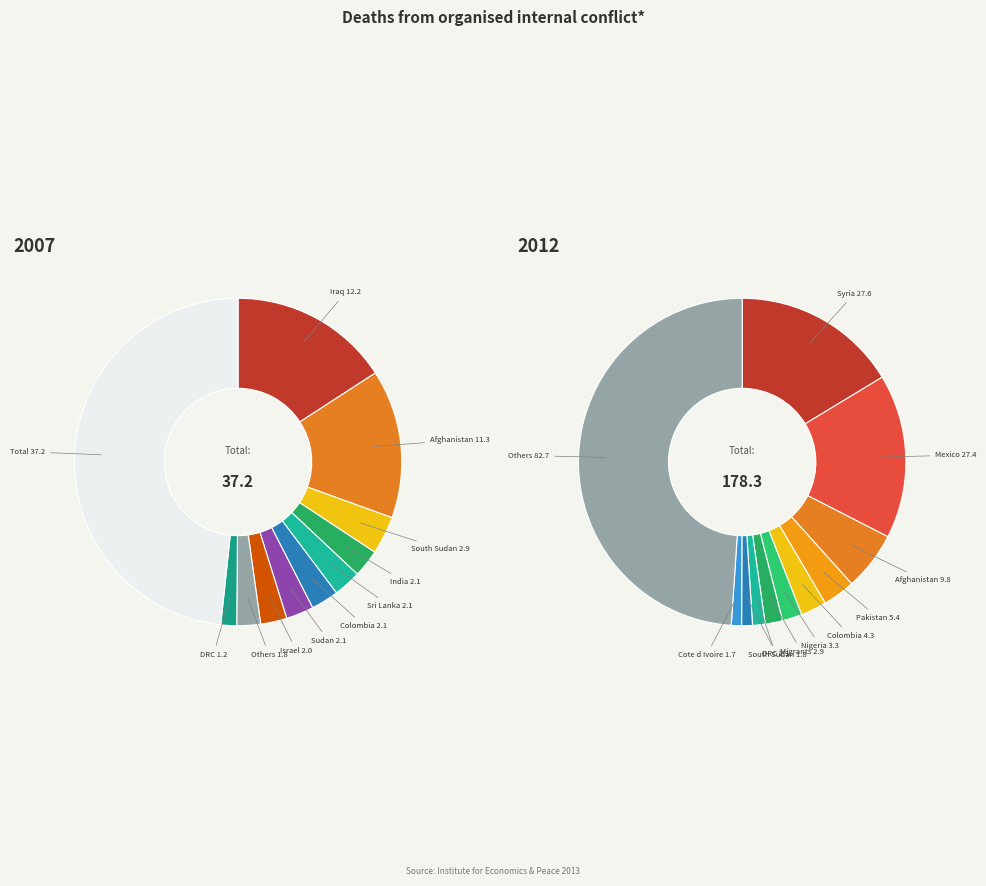

What percentage is the 10 slice, to the nearest percent?

48%